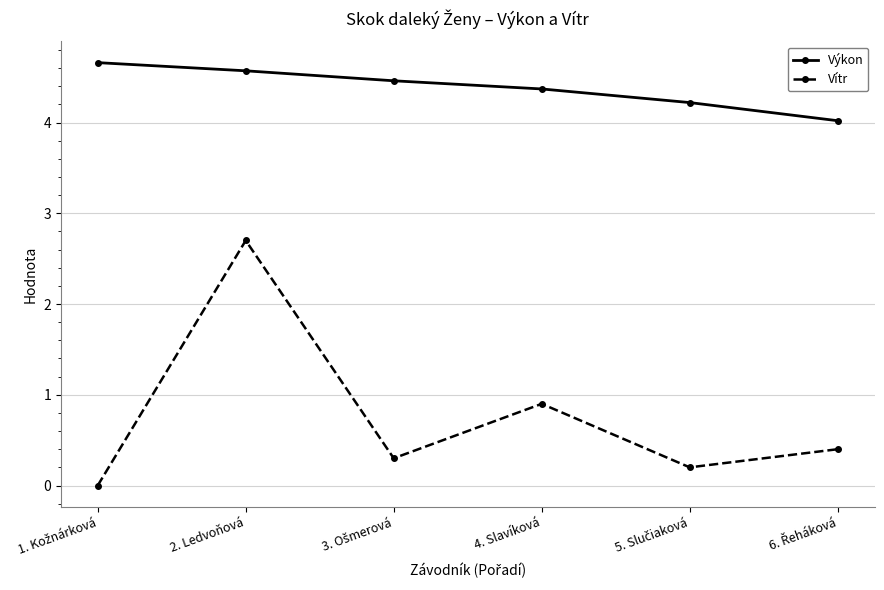

True or false: Výkon has more than 1 points higher than both neighbors.

False